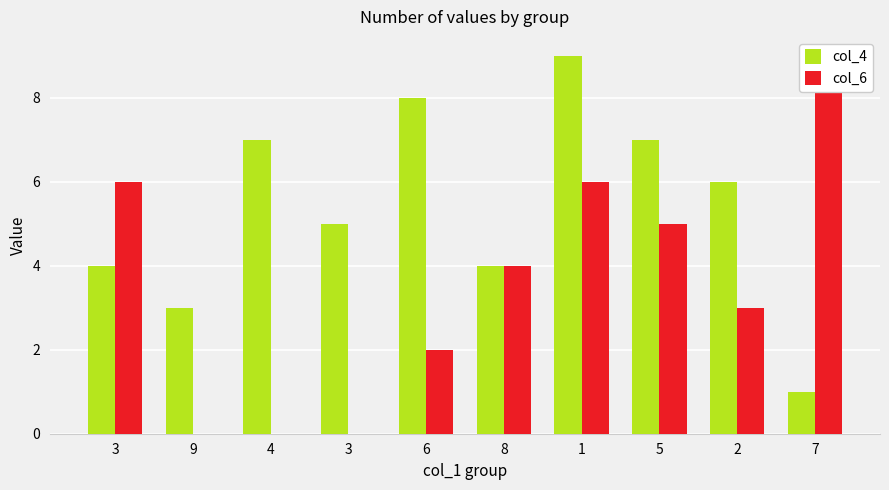

How many values in the col_6 series exceed 4?

4